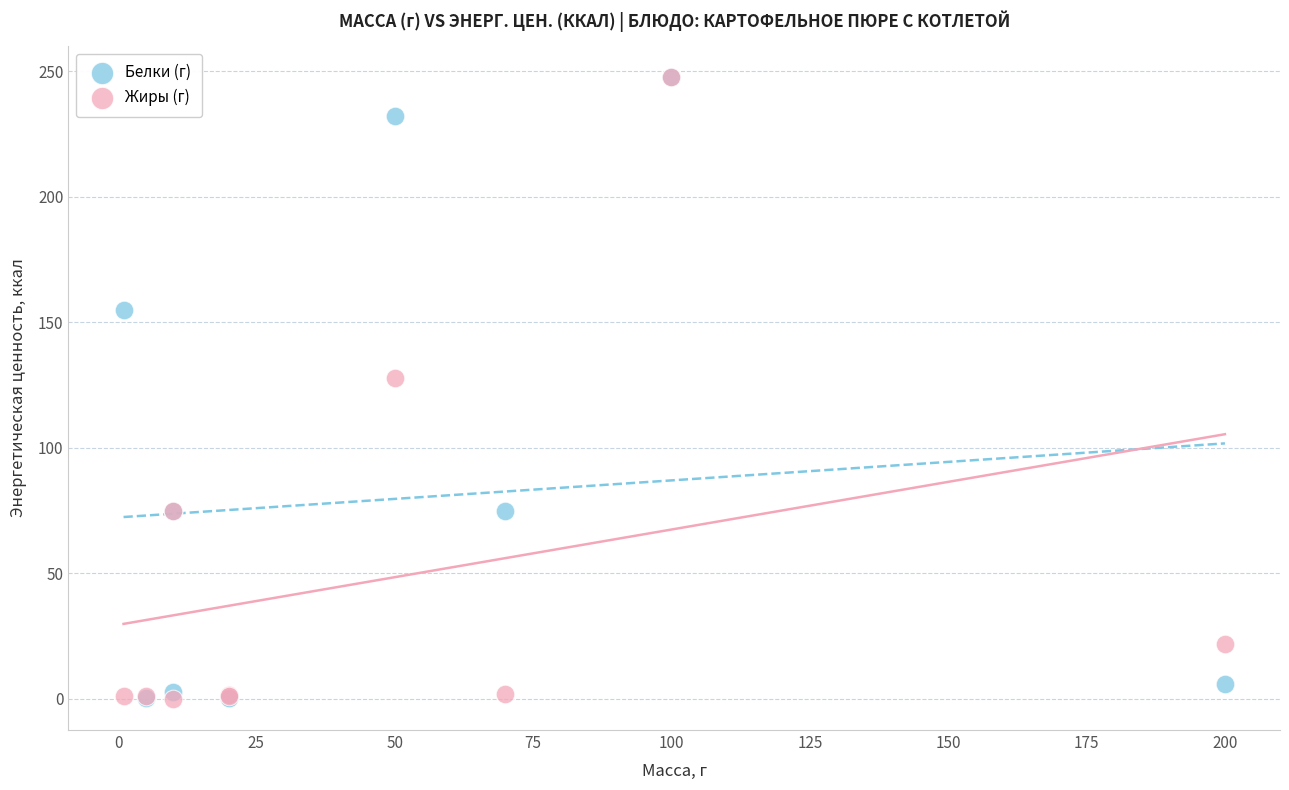

In the Жиры (г) series, what Y value is closest to 123?

128.0